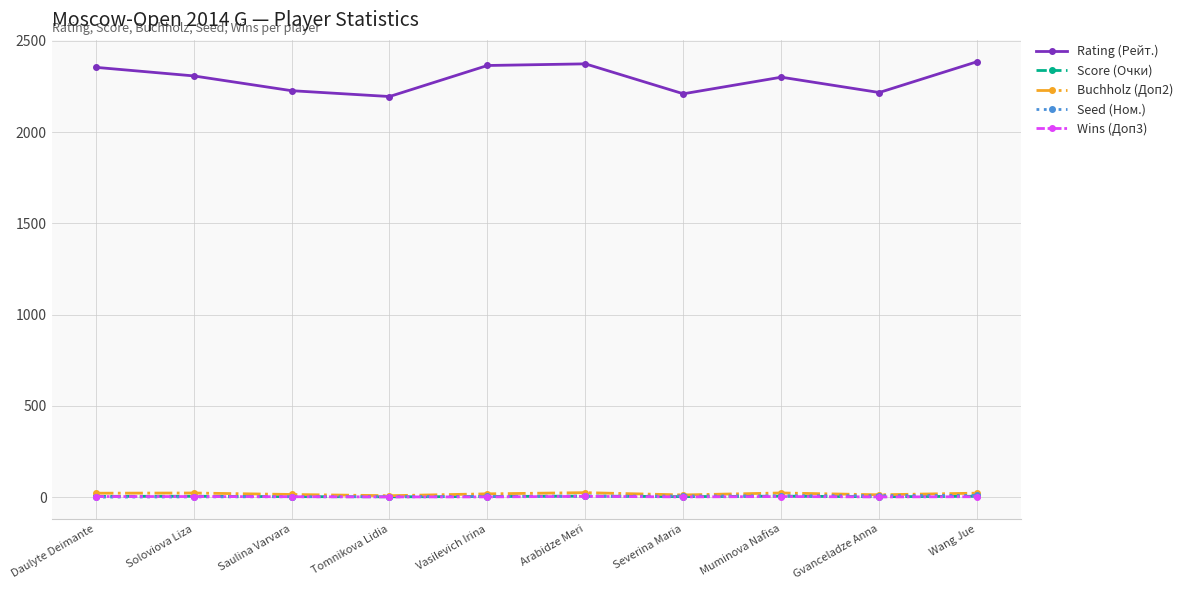

What is the greatest value displayed?

2386.0